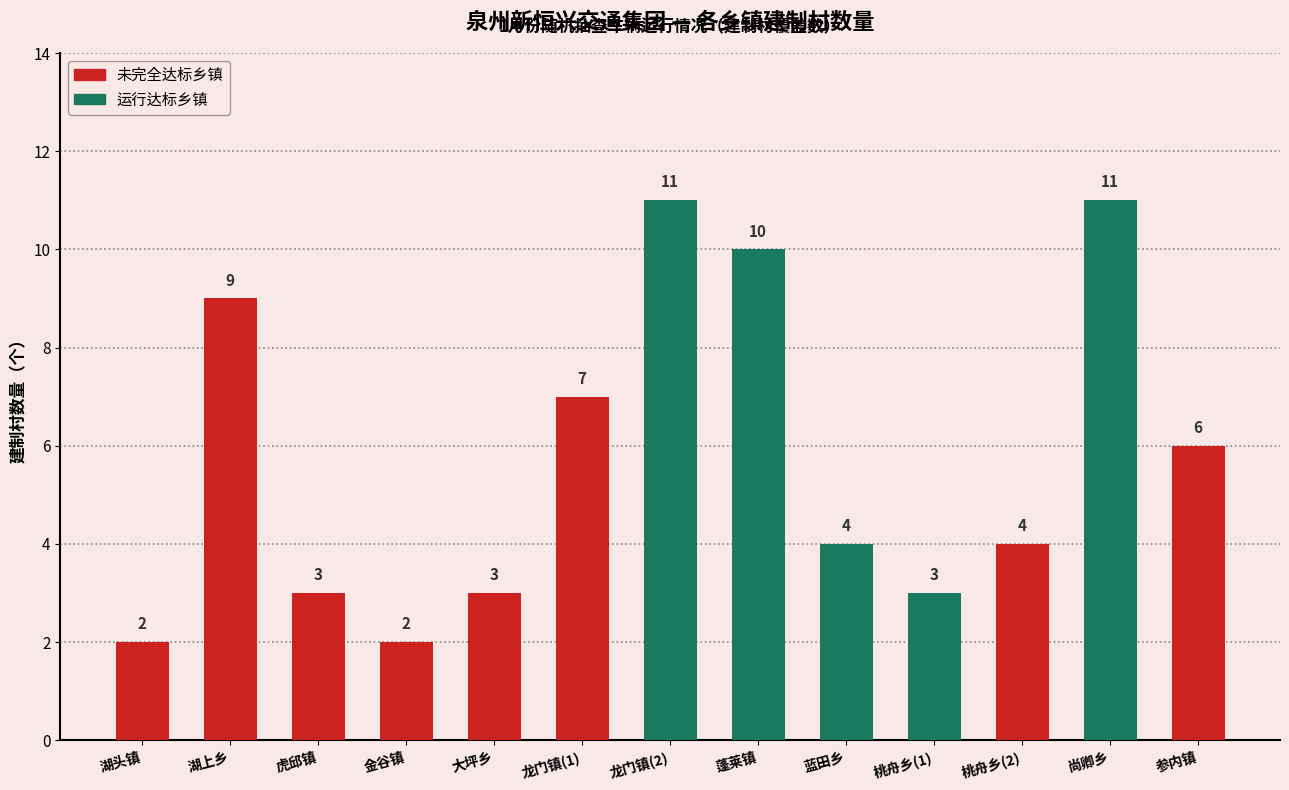

The value at 蓬莱镇 is 10. True or false?

True